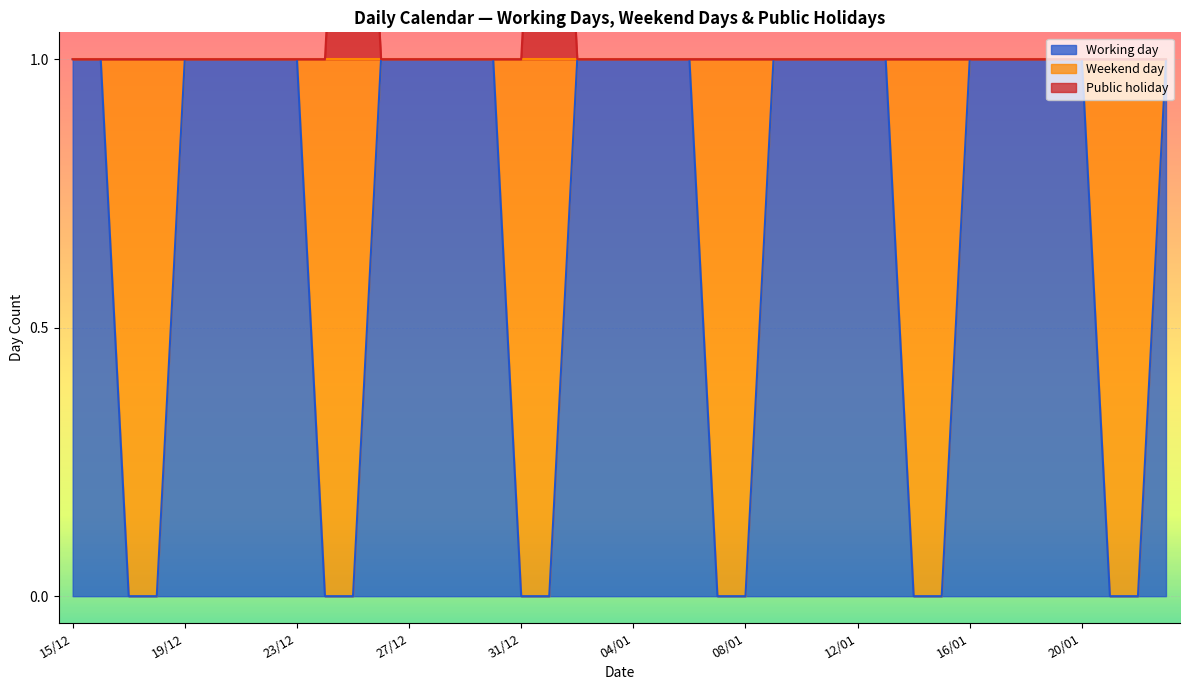

The value of Working day at 19/12 is 1. True or false?

True